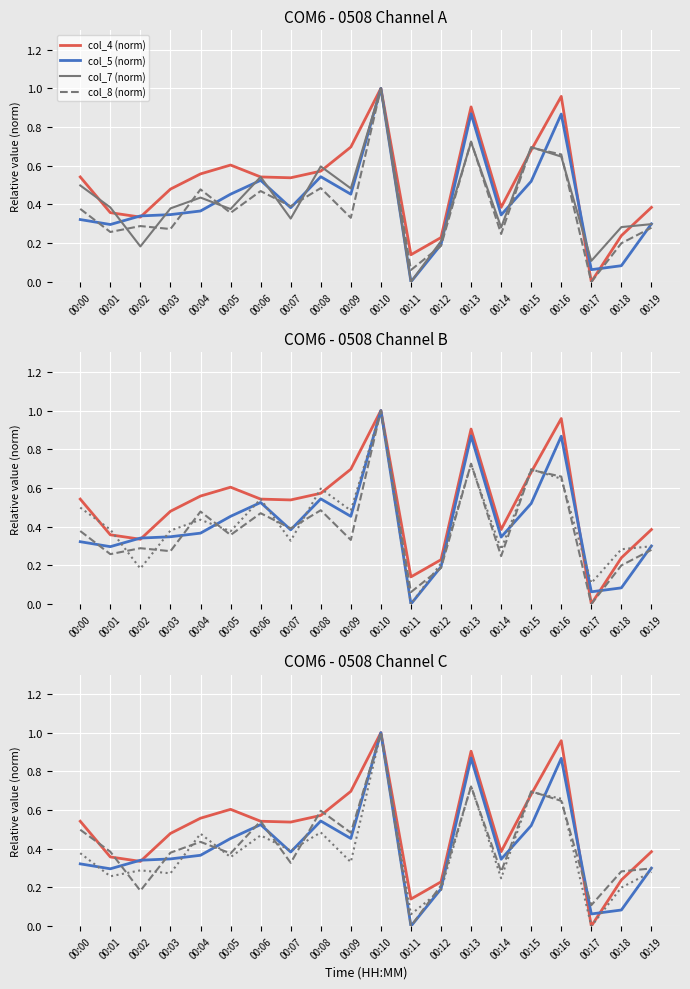

Which series ends up on top after the final intersection of col_5 (norm) and col_8 (norm)?

col_5 (norm)